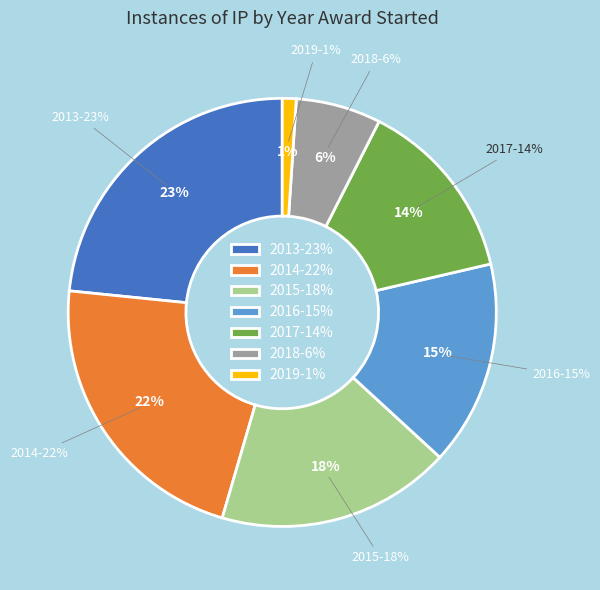

Does any single category account for the majority?

No